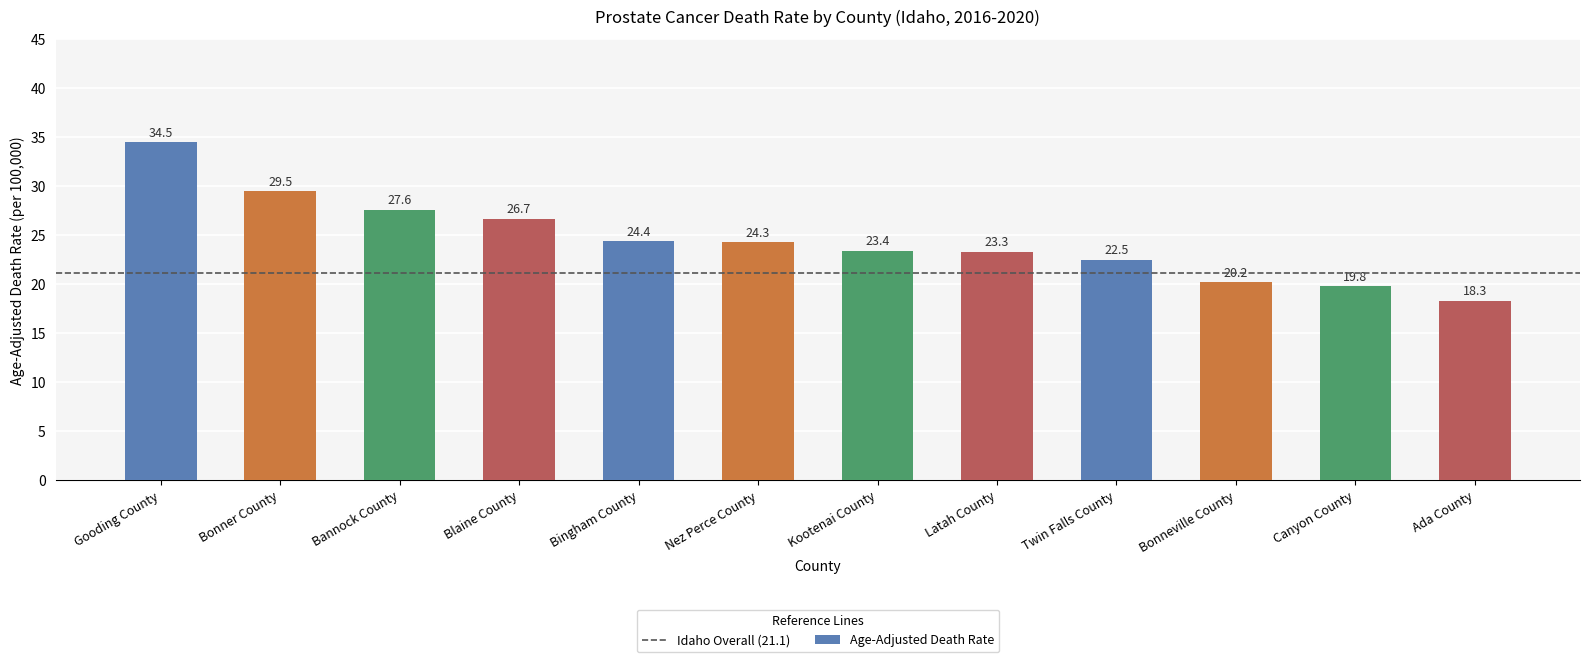

What is the average value?

24.5